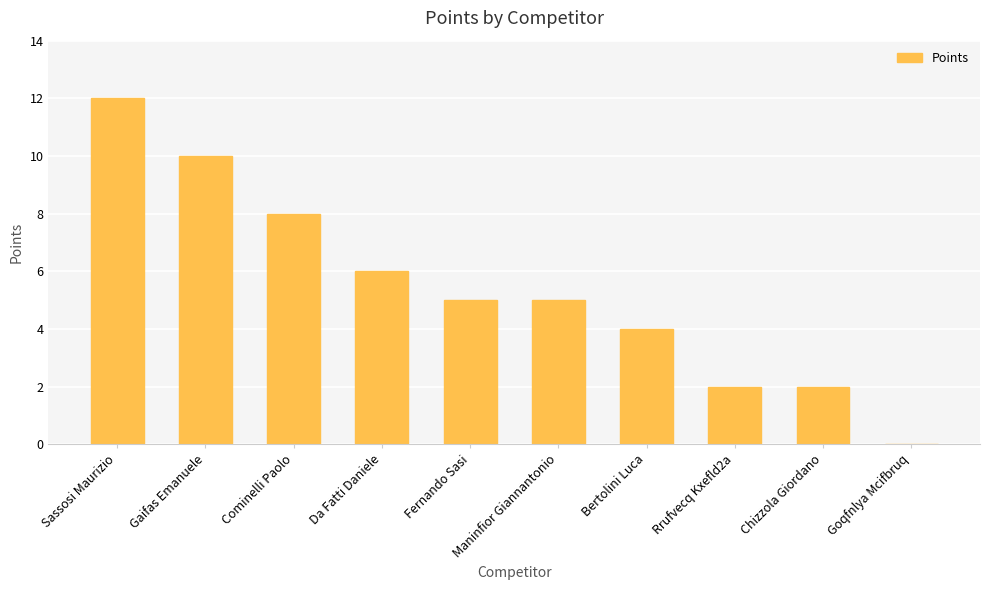

The chart shows a value of 1 at Rrufvecq Kxefld2a. True or false?

False